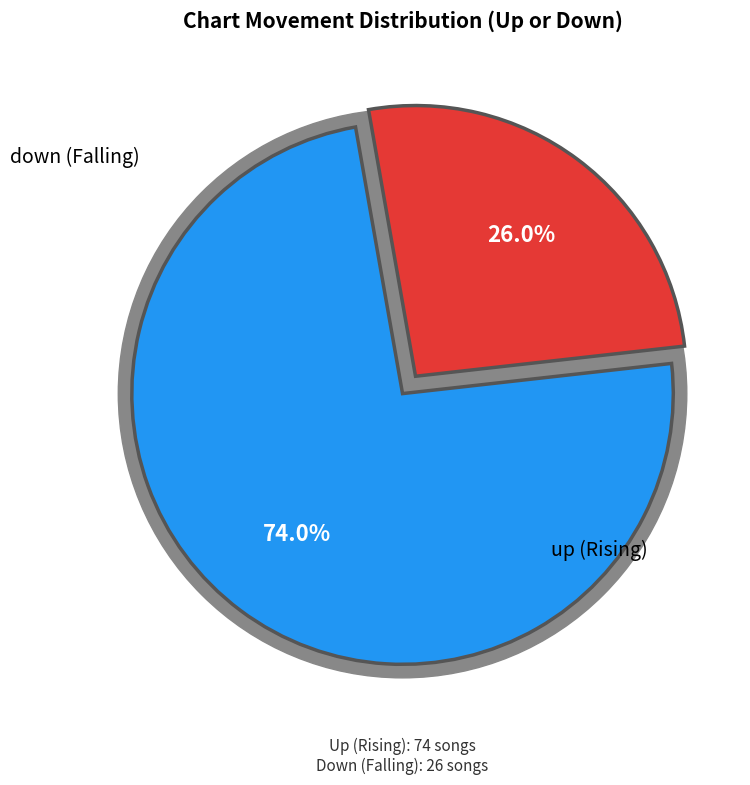

Count the number of slices in the pie.

2